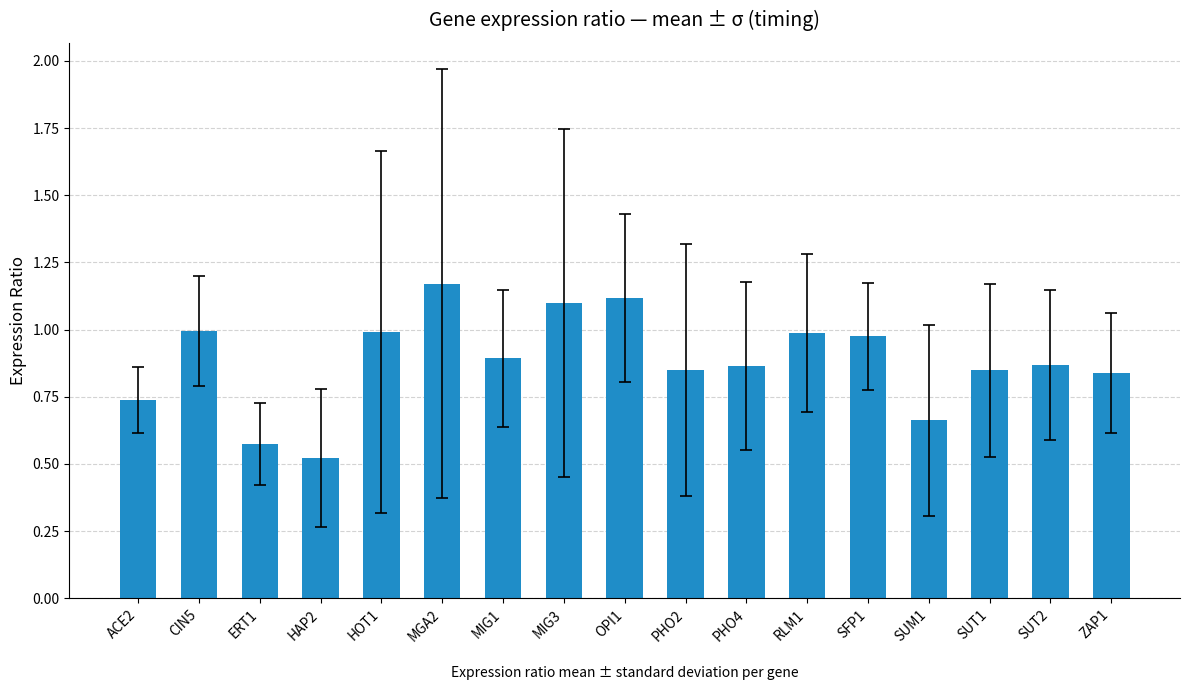

How many bars are there in total?

17